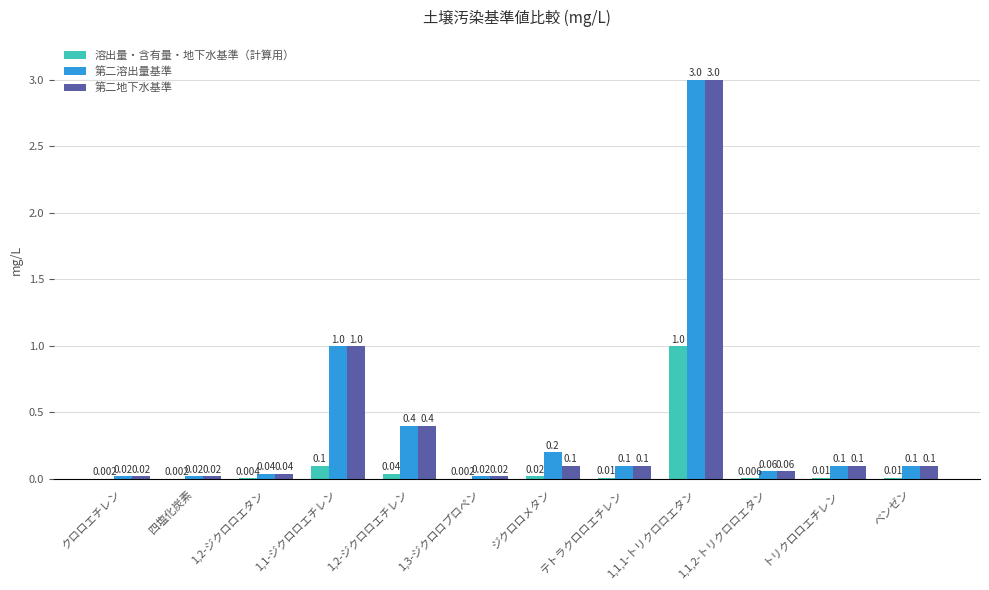

What is the sum of all 第二溶出量基準 values?

5.1